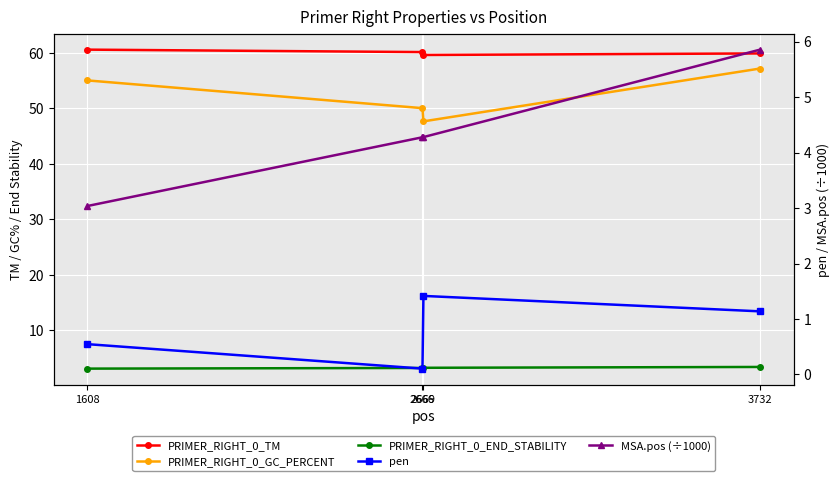

List the labels in order of PRIMER_RIGHT_0_TM value, smallest first.

2669, 3732, 2666, 1608